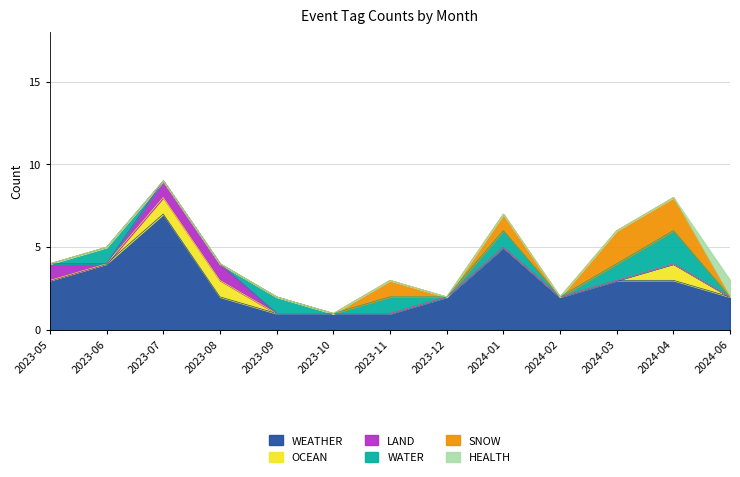

What is the total value across all series at 2023-05?

4